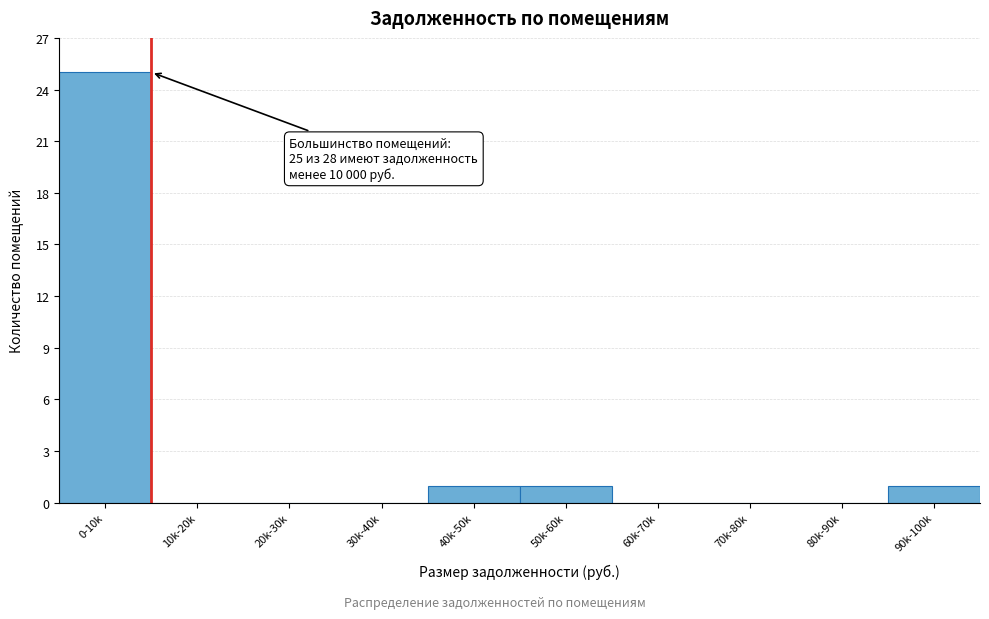

Reading left to right, list all the values displayed in this chart.

0-10k=25	10k-20k=0	20k-30k=0	30k-40k=0	40k-50k=1	50k-60k=1	60k-70k=0	70k-80k=0	80k-90k=0	90k-100k=1